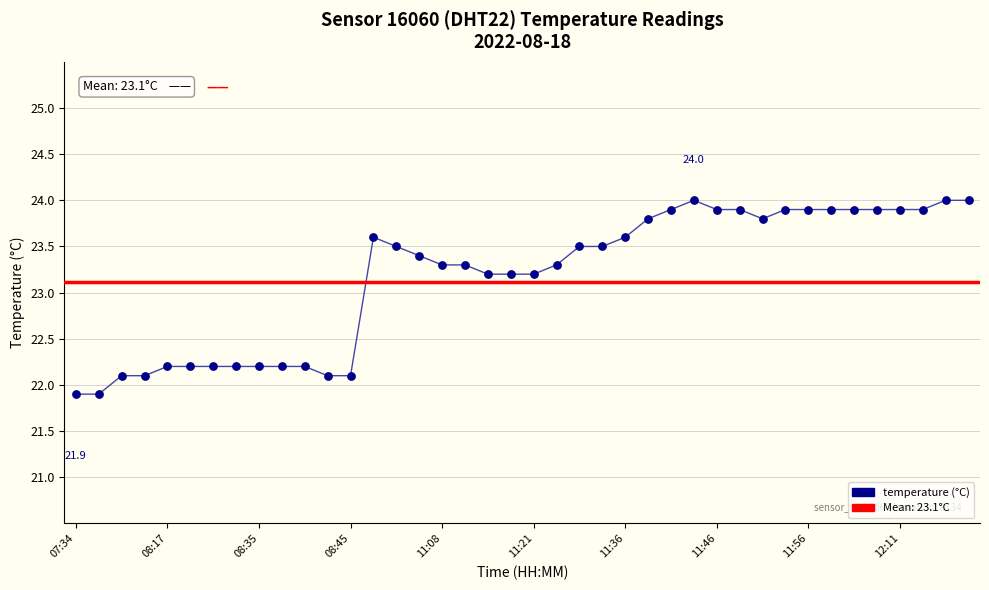

What is the change in value from 11:34 to 11:58?

+0.4